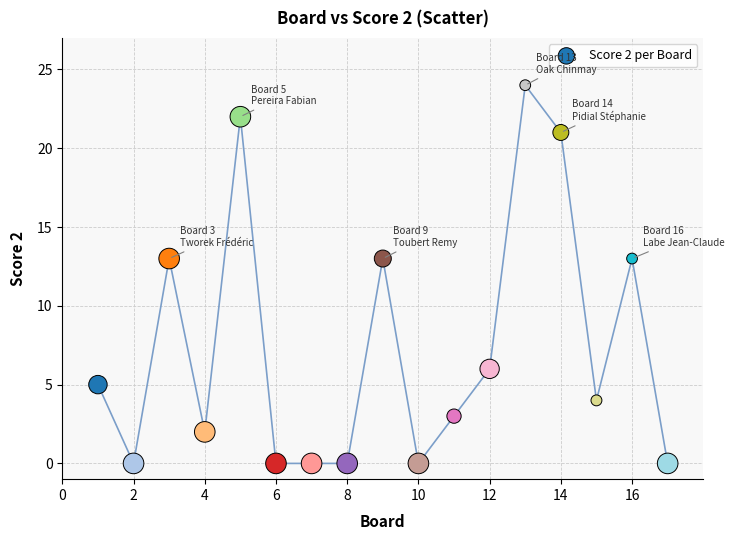

What is the range of X values (max minus min)?

16